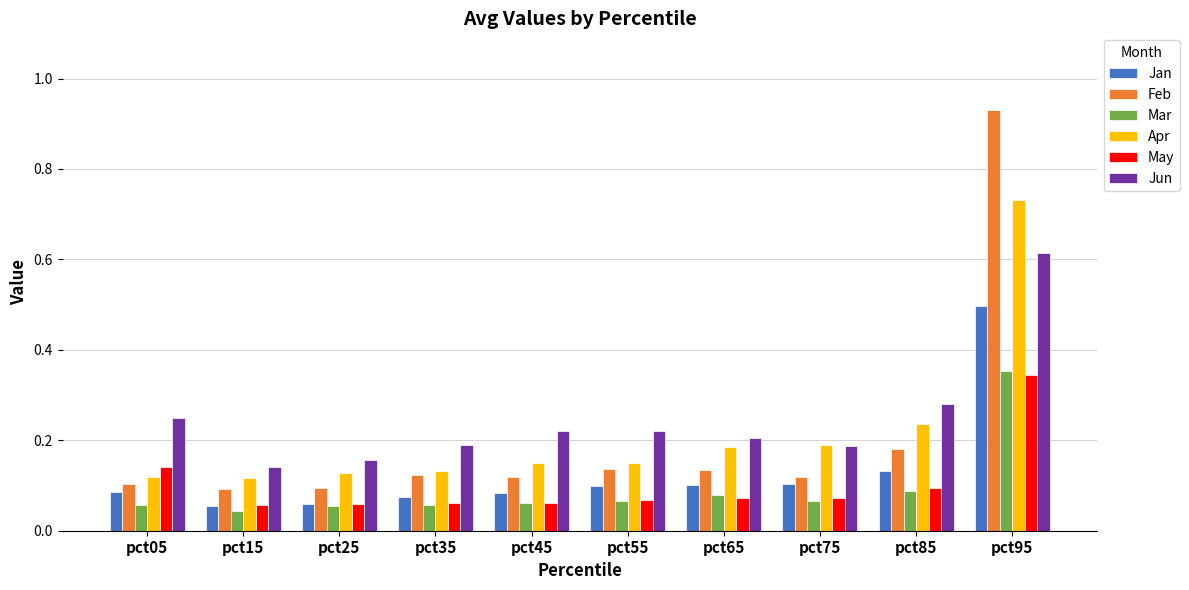

What is the sum of all Apr values?

2.1